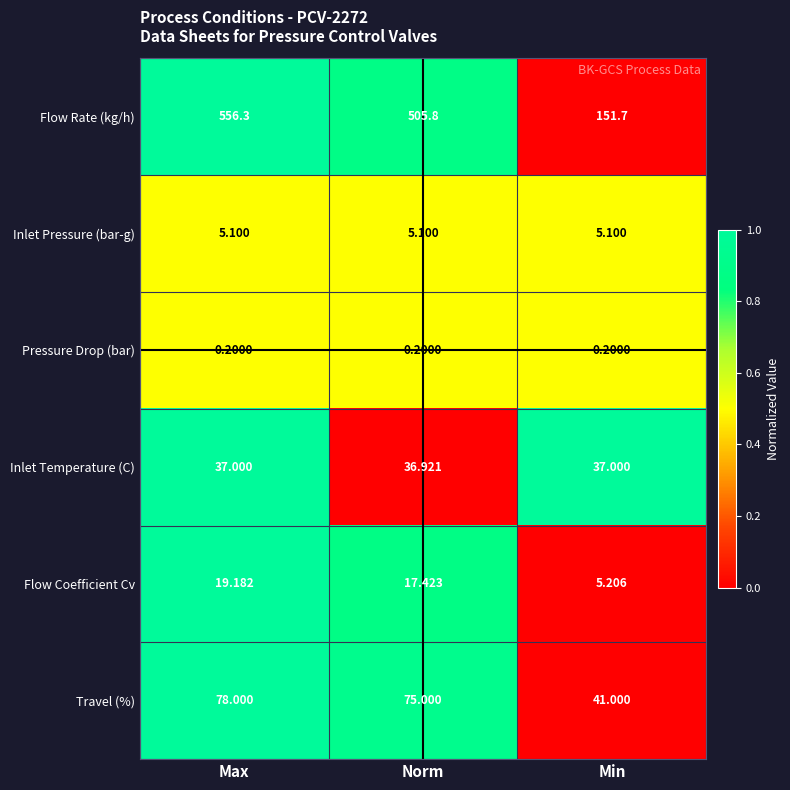

Which series has the largest range (max minus min)?

Flow Rate (kg/h)